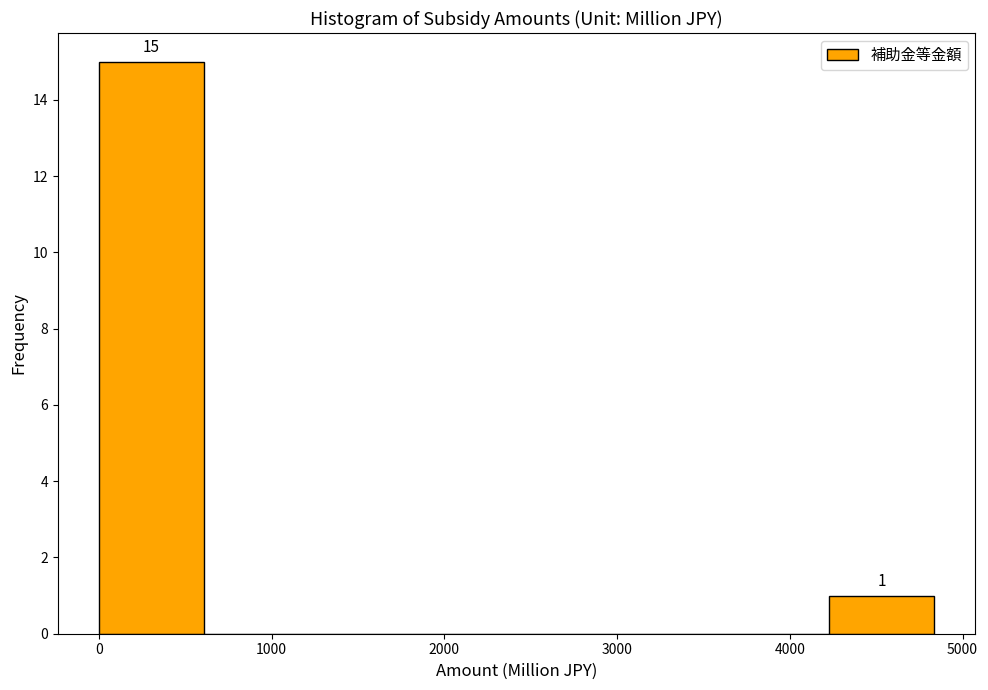

Over which range of the x-axis is the bar tallest?

0 to 600